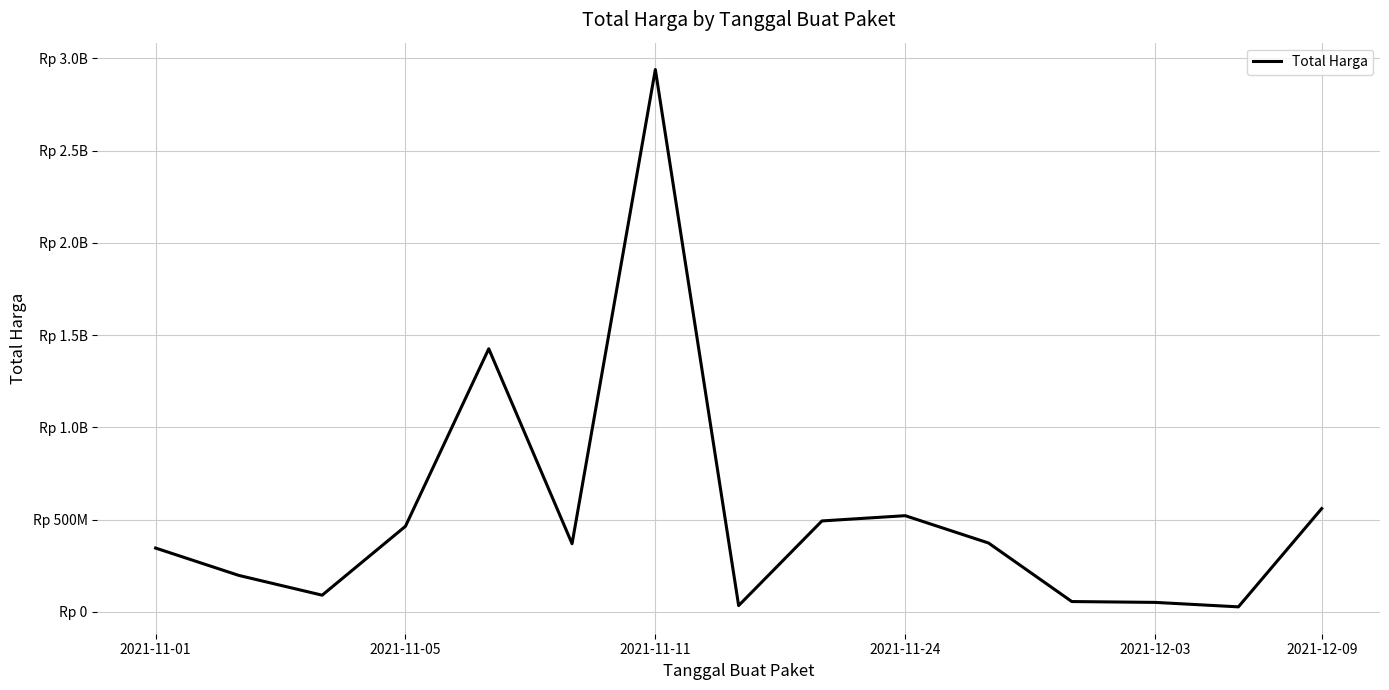

Does the chart have visible grid lines?

Yes